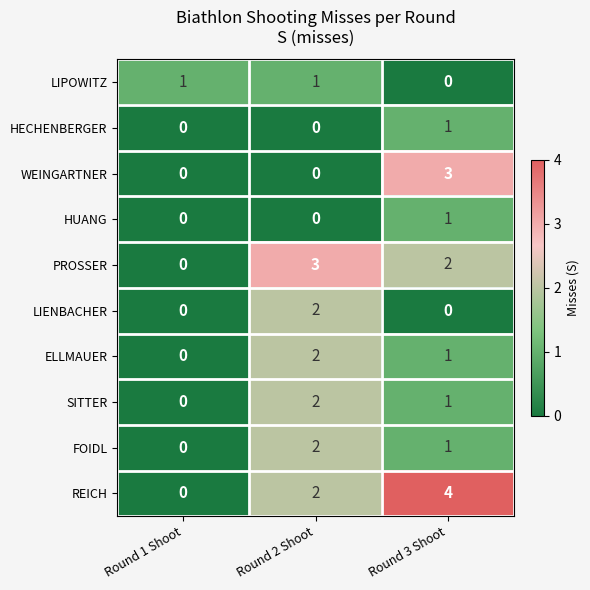

What is the spread (max minus min) of values at Round 1 Shoot?

1